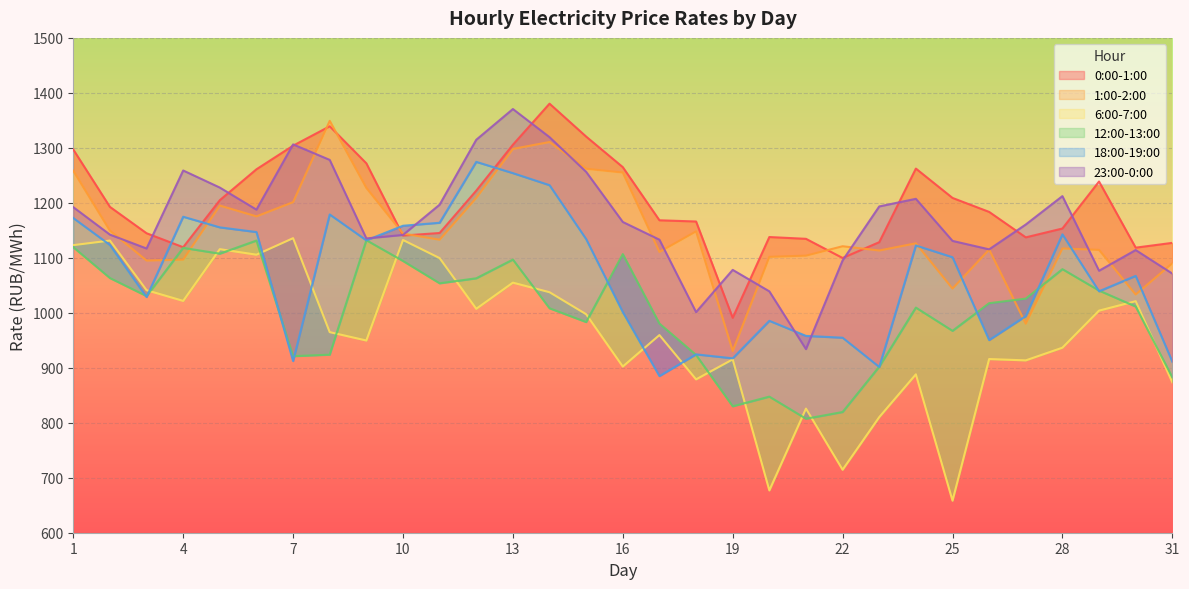

Which series has the largest total across all categories?

0:00-1:00